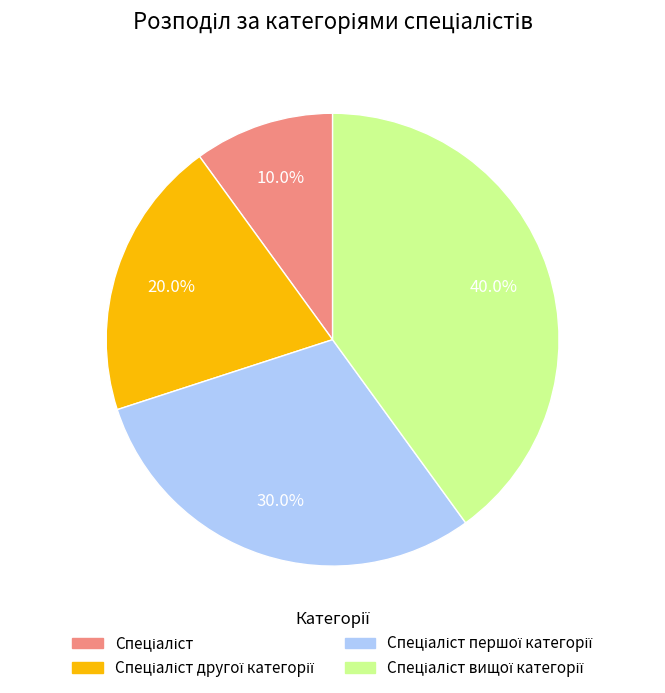

To the nearest percent, what is the difference between the largest and smallest slice percentages?

30%